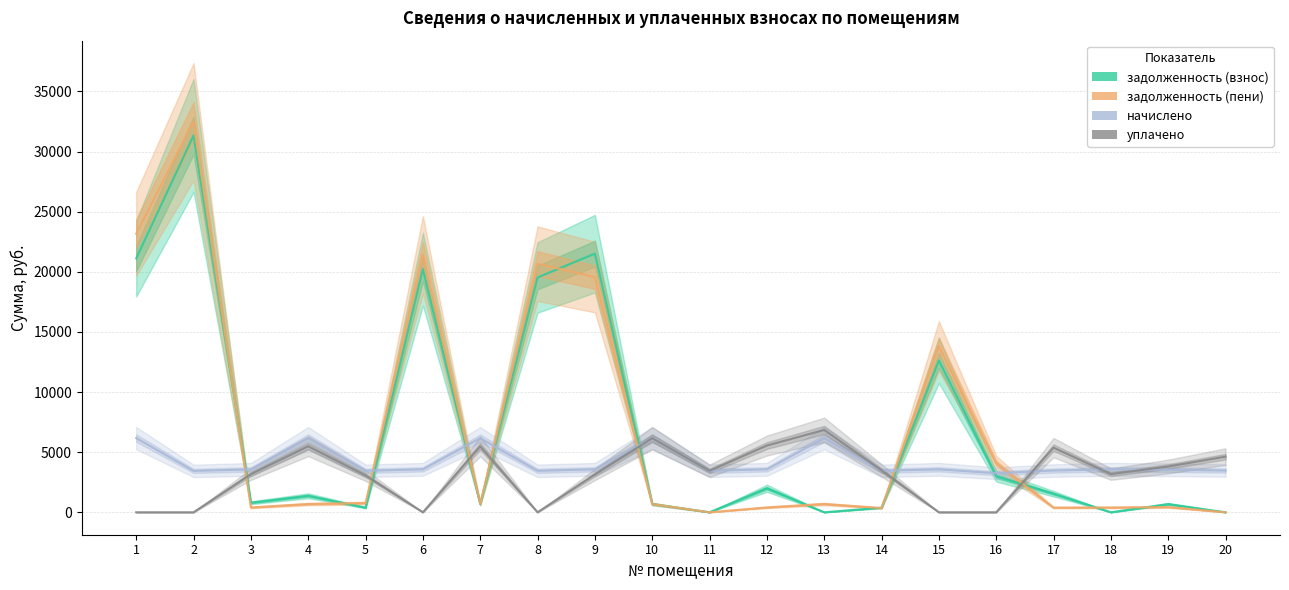

What are all the series names shown in the legend?

задолженность (взнос), задолженность (пени), начислено, уплачено